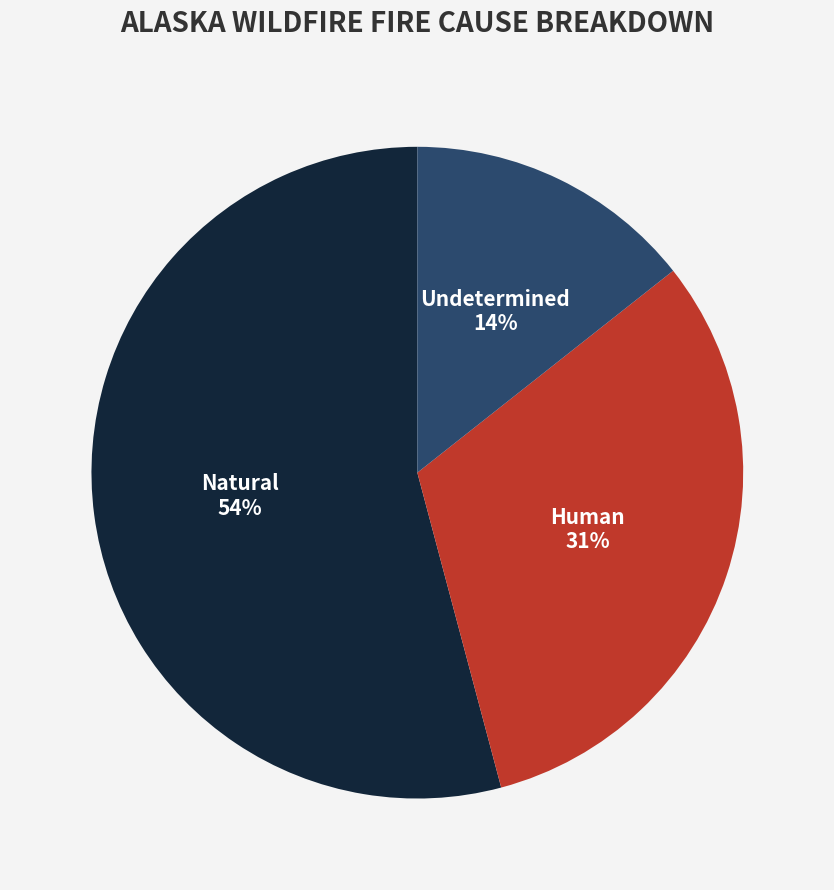

Which category accounts for the majority?

Natural